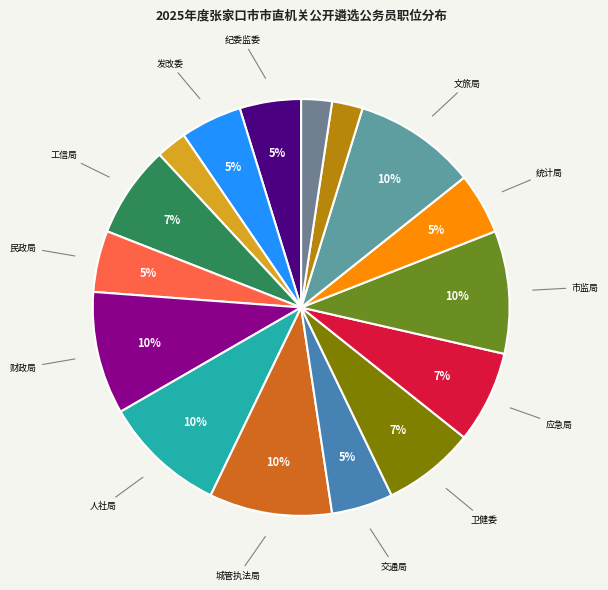

How many segments does this pie chart have?

16